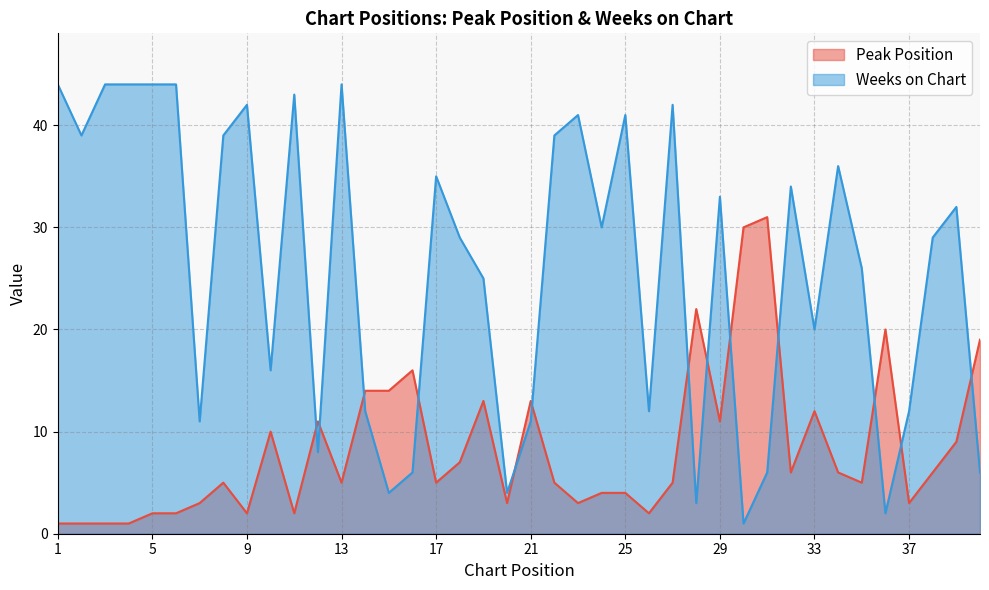

How many series are shown in this chart?

2